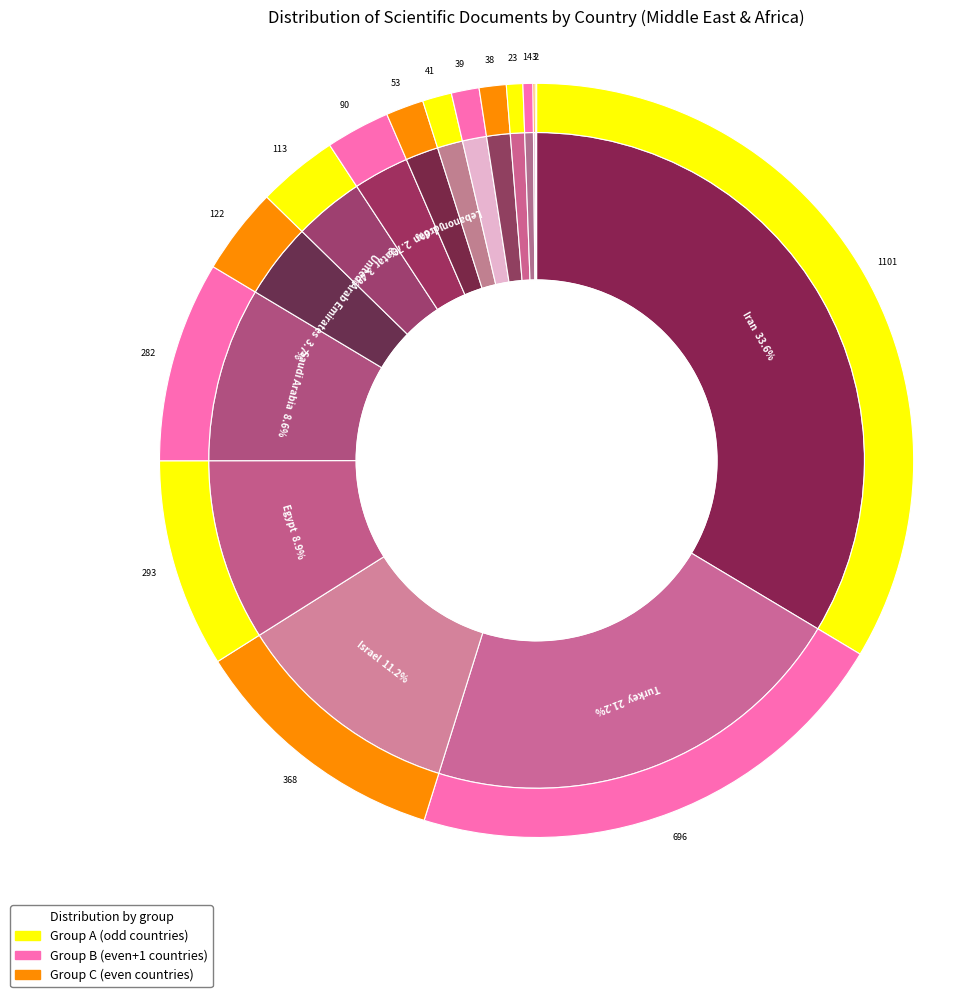

What percentage is the Israel slice, to the nearest percent?

11%